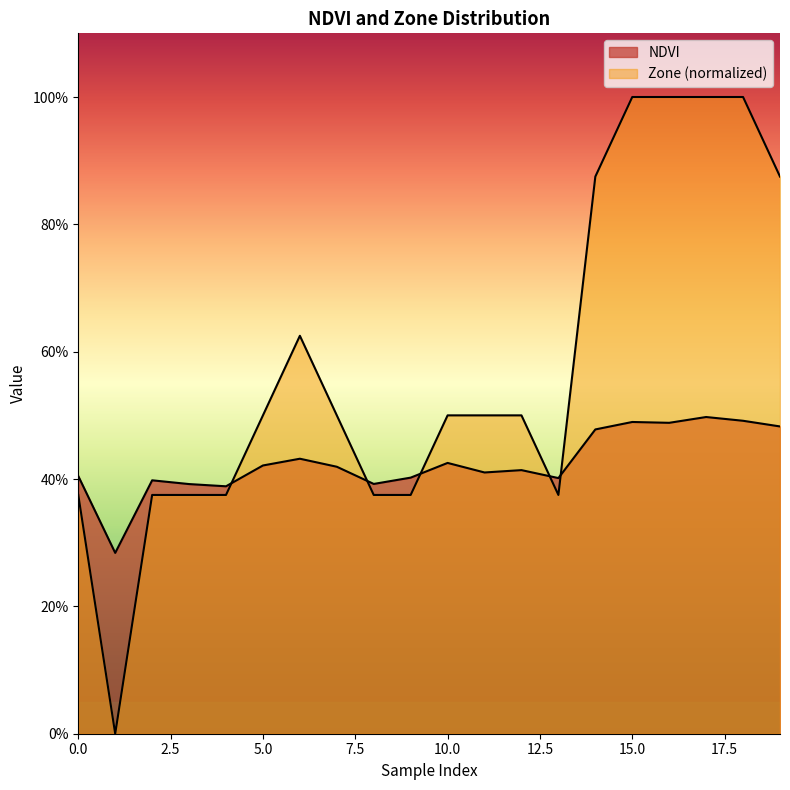

Reading left to right, what are all the values shown in this chart?

NDVI: 0.4	0.3	0.4	0.4	0.4	0.4	0.4	0.4	0.4	0.4	0.4	0.4	0.4	0.4	0.5	0.5	0.5	0.5	0.5	0.5
Zone (normalized): 0.4	0.0	0.4	0.4	0.4	0.5	0.6	0.5	0.4	0.4	0.5	0.5	0.5	0.4	0.9	1.0	1.0	1.0	1.0	0.9